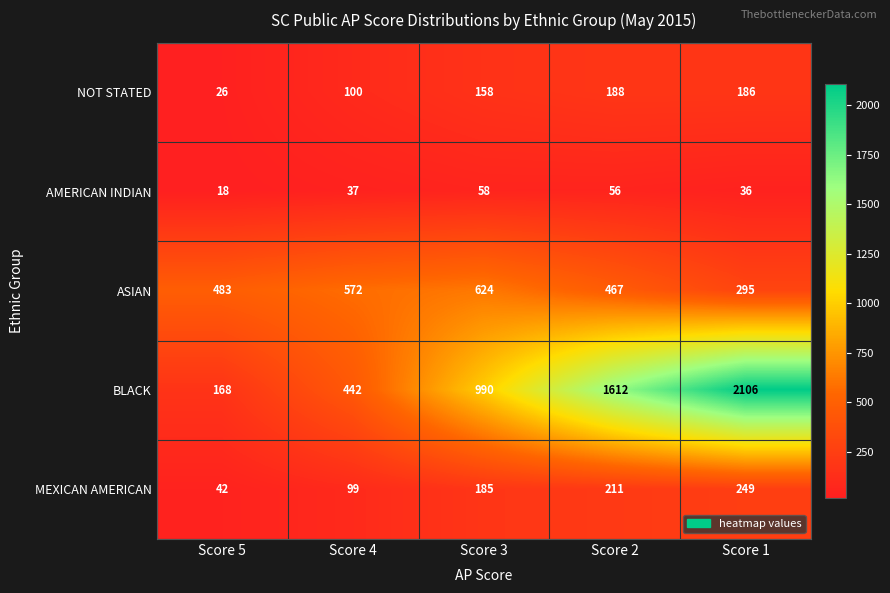

How many categories are shown in the chart?

5